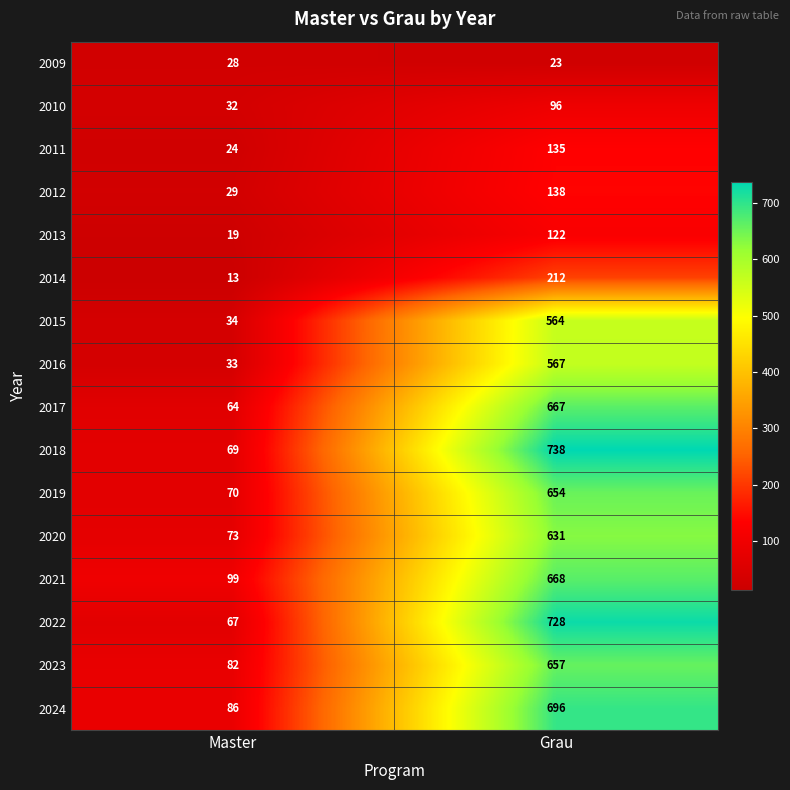

Which label corresponds to the largest value in the chart?

Grau